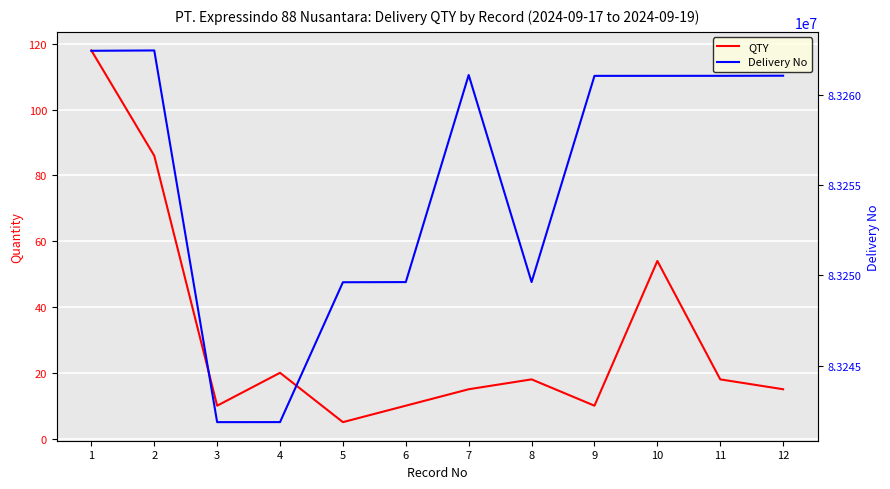

How many data points does each series have?

12